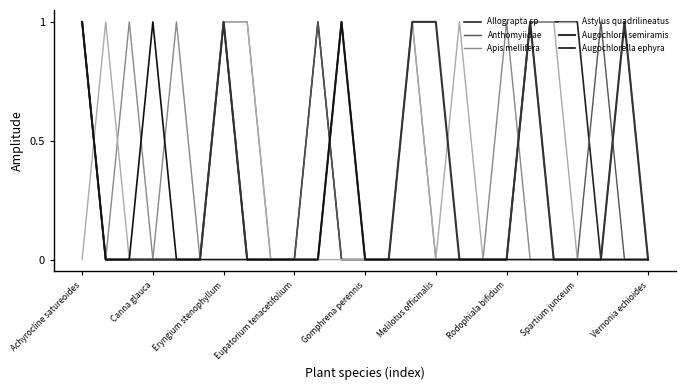

Count the Anthomyiidae values in the range 0 to 1.

25